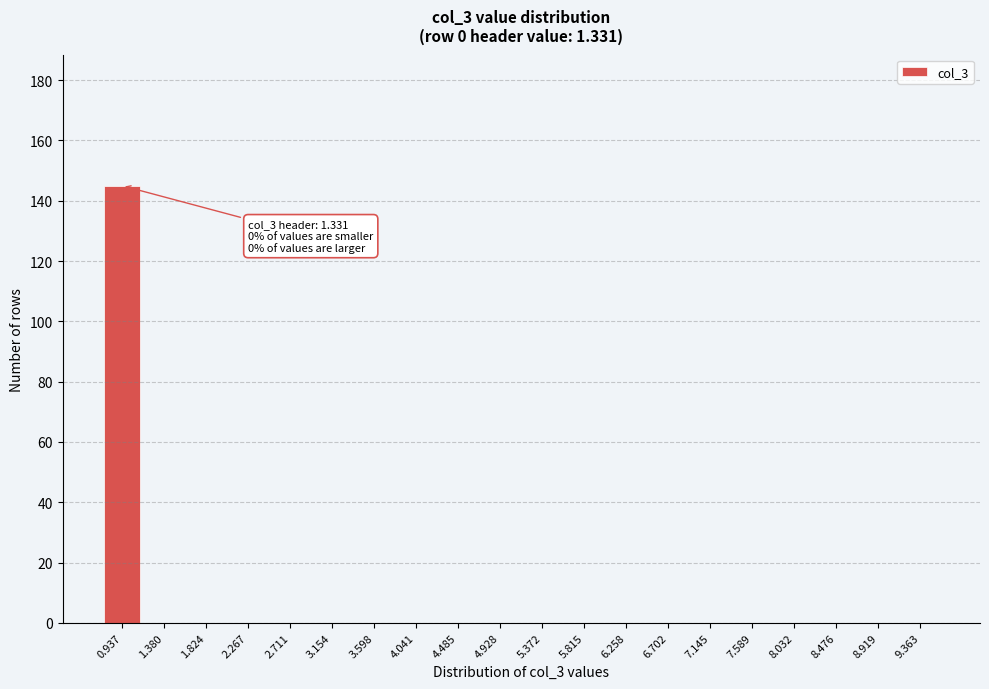

Reading left to right, list all the values displayed in this chart.

0.937=145	1.380=0	1.824=0	2.267=0	2.711=0	3.154=0	3.598=0	4.041=0	4.485=0	4.928=0	5.372=0	5.815=0	6.258=0	6.702=0	7.145=0	7.589=0	8.032=0	8.476=0	8.919=0	9.363=0